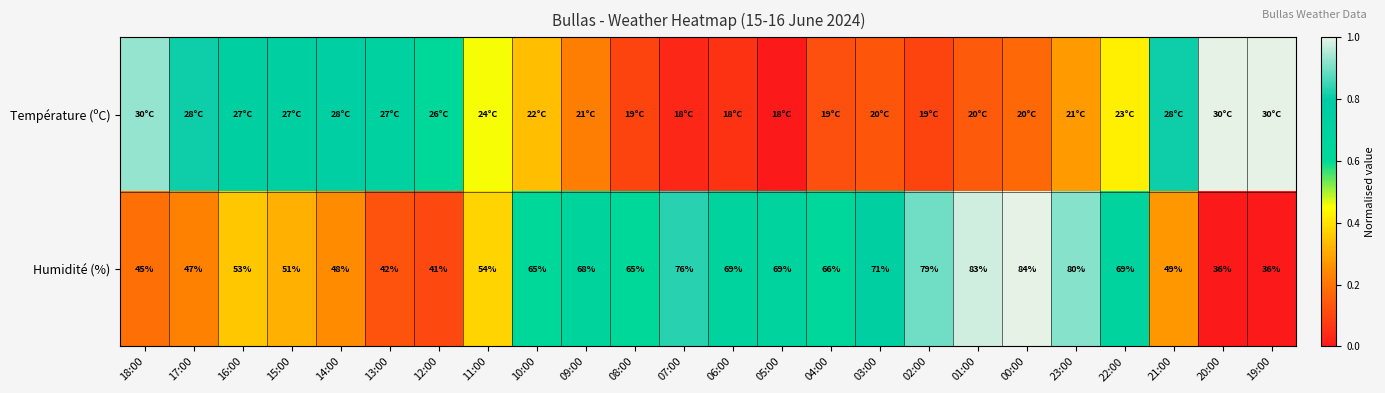

How many data points in Humidité (%) are less than 65?

11